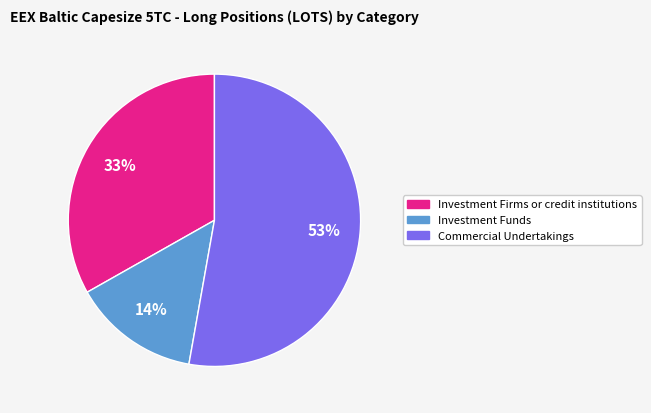

Rank the categories by value from lowest to highest.

Investment Funds, Investment Firms or credit institutions, Commercial Undertakings